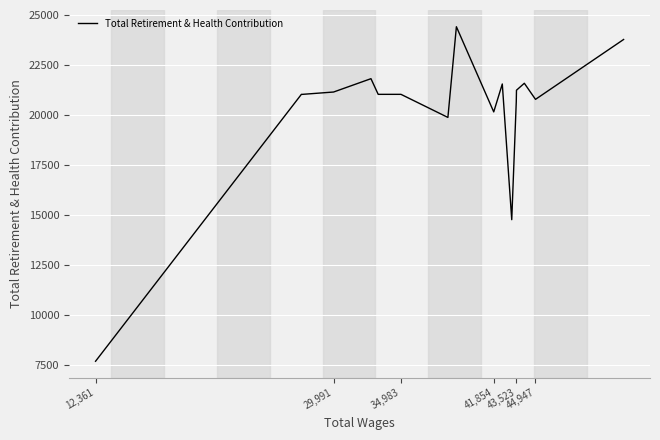

What is the difference between the maximum and minimum values?

16727